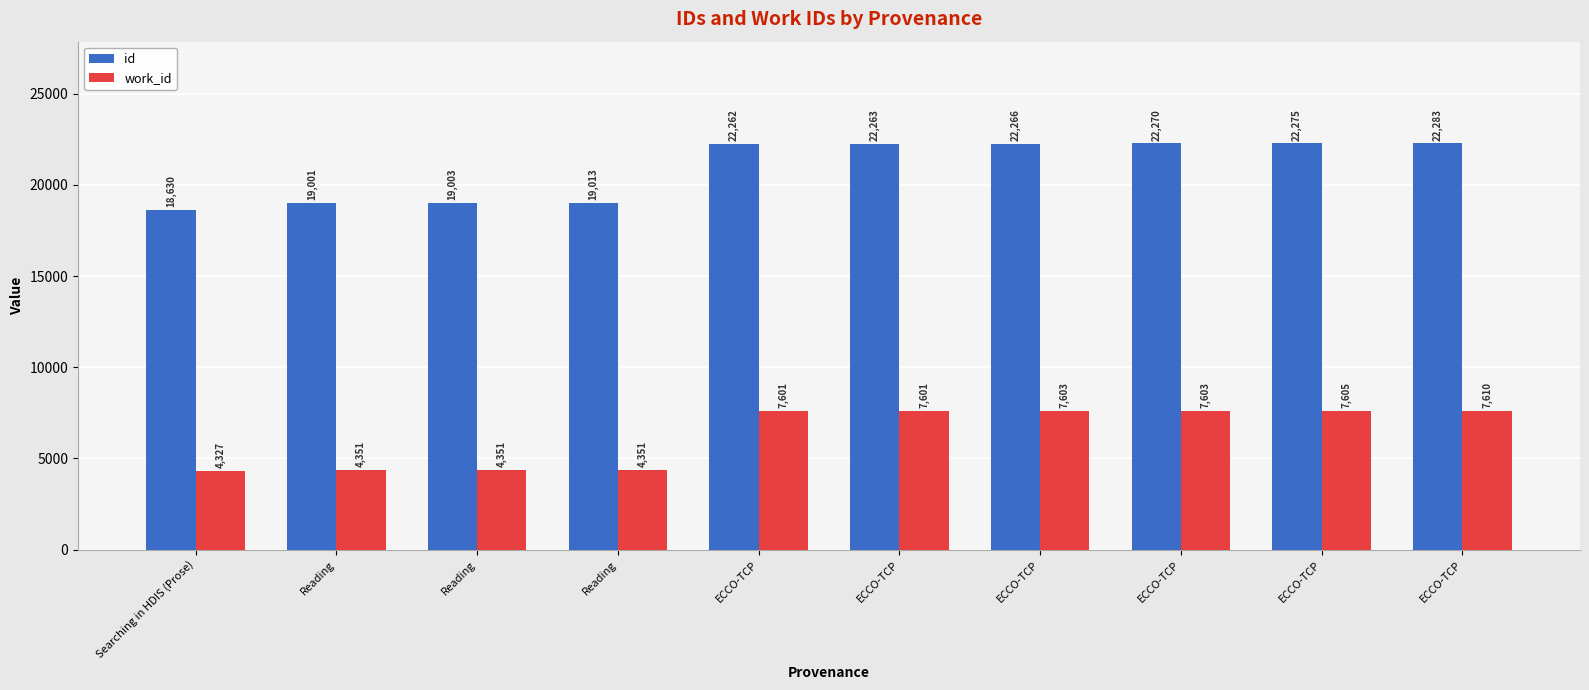

Which series has the largest range (max minus min)?

id